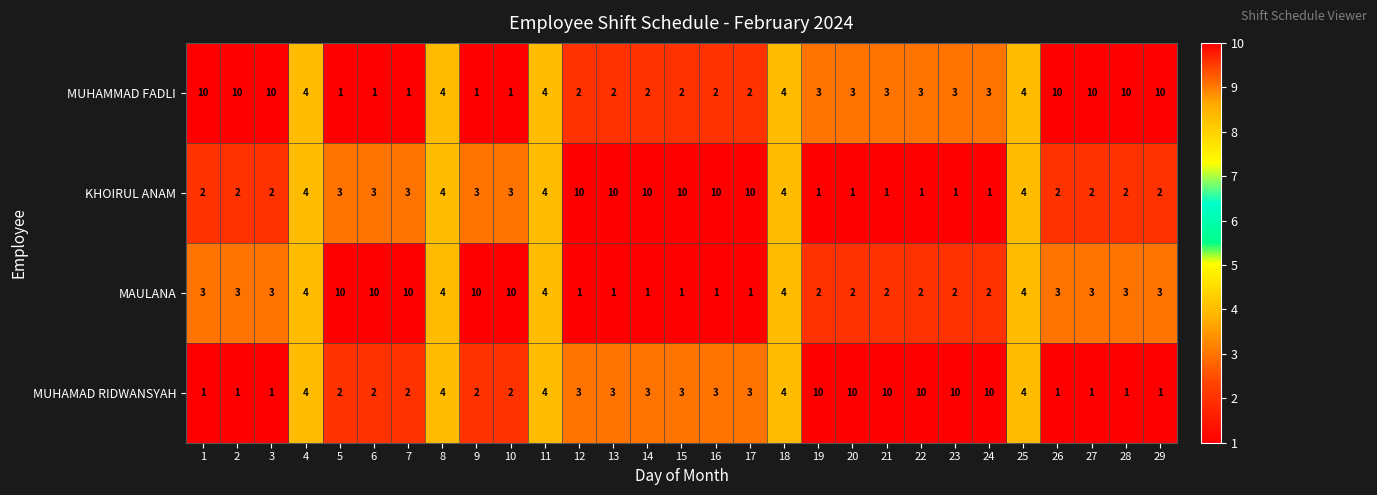

What is the sum of the MUHAMMAD FADLI values at 20 and 25?

7